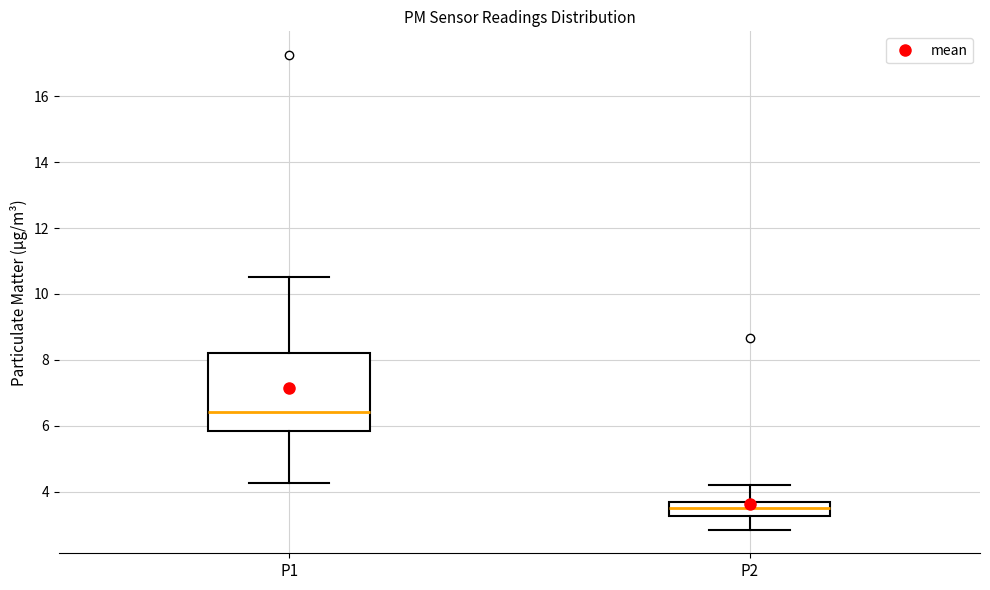

Where is the upper edge of the box for P1 on the y-axis? The values are not printed on the chart, so give them approximately, as read against the axis.

8.2